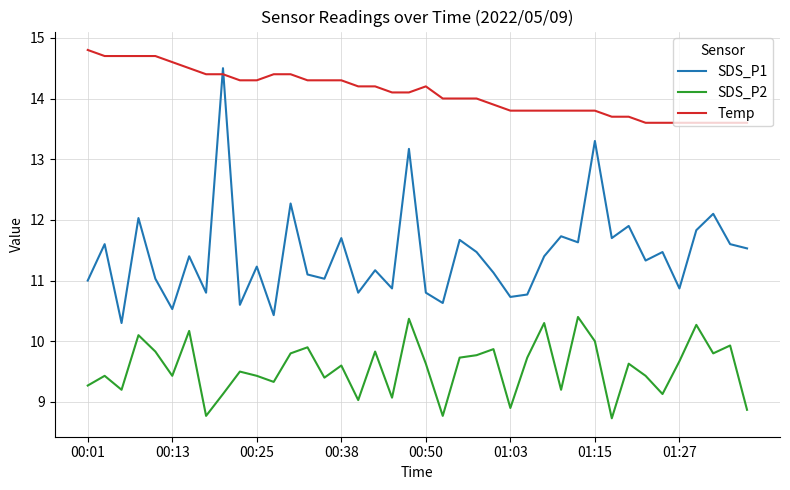

What is the lowest value of the Temp series?

13.6